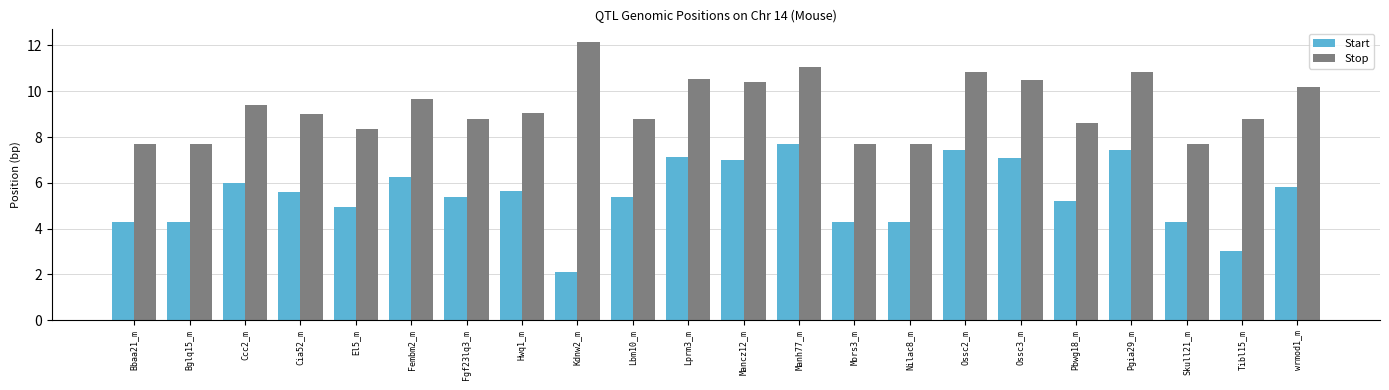

Read the Start value at Pbwg18_m.

5.2